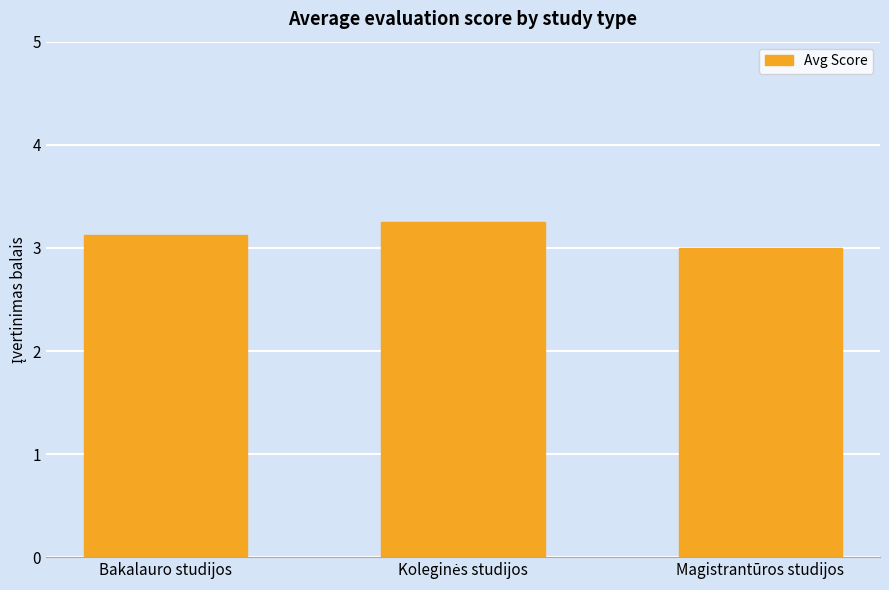

What is the average value?

3.1